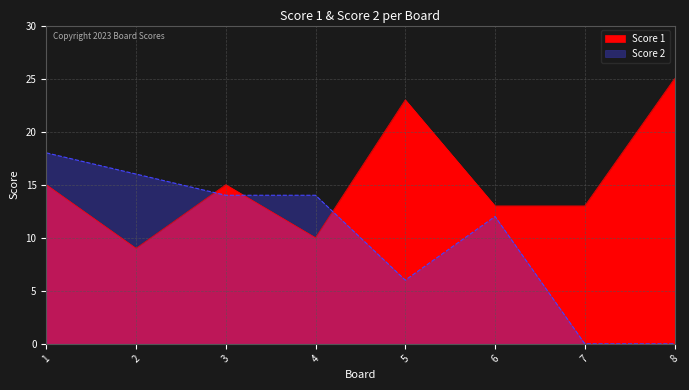

The value of Score 1 at 4 is 6. True or false?

False